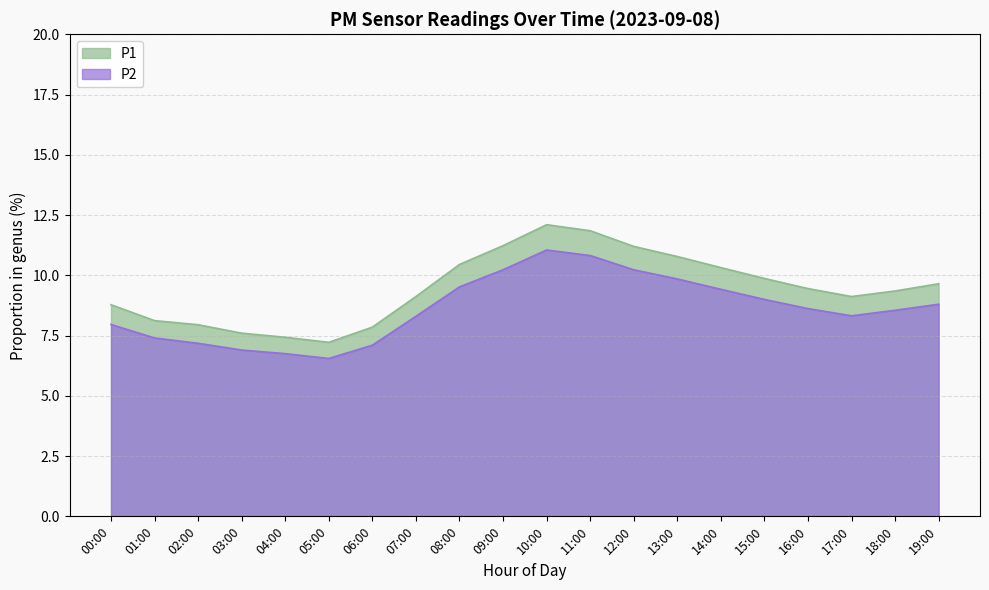

Which category has the lowest value in the P1 series?

05:00